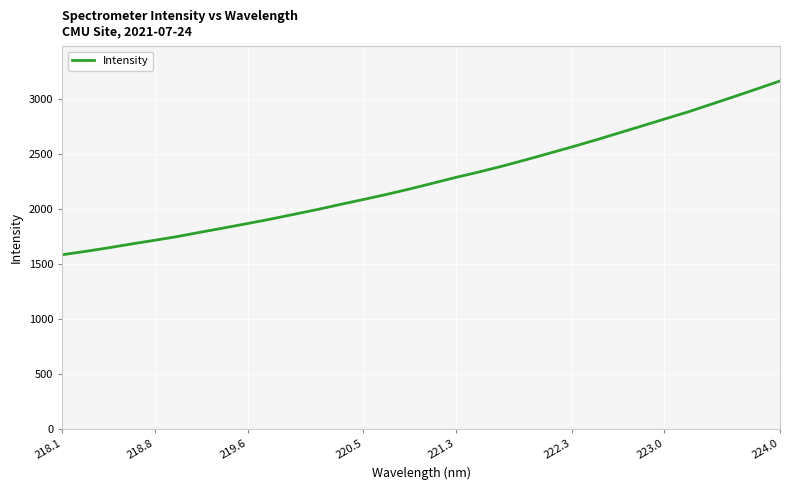

What is the greatest value displayed?

3161.9